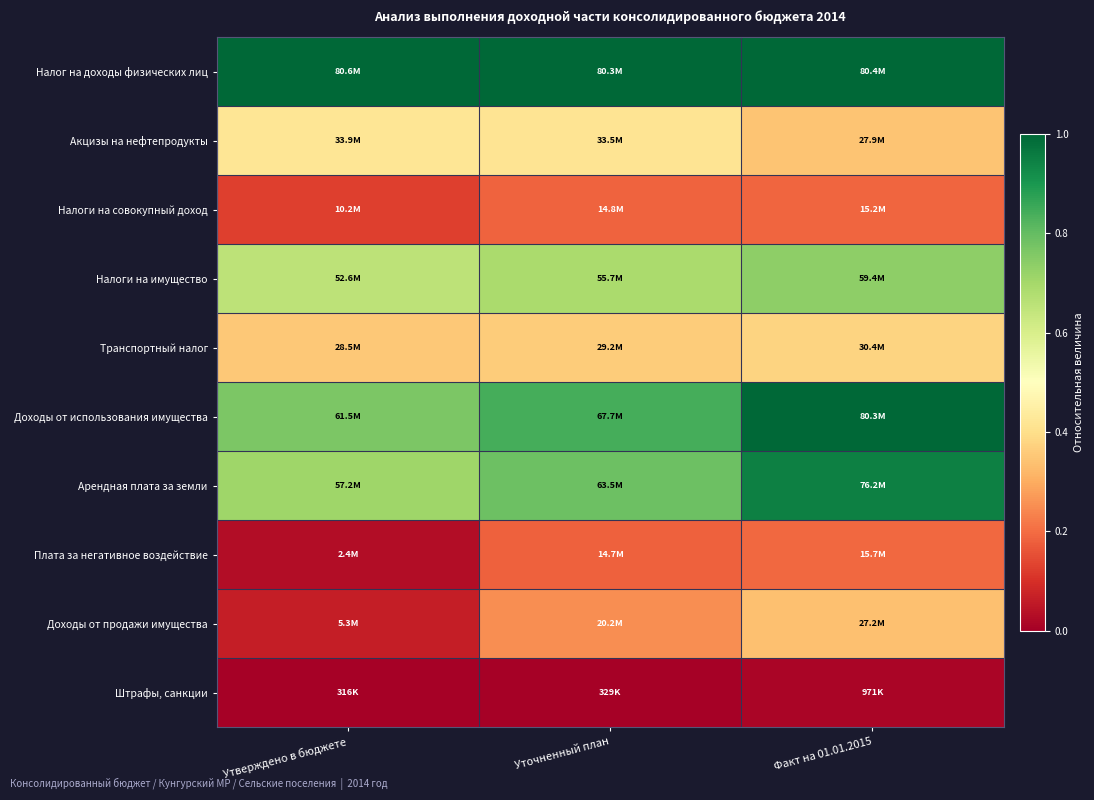

How many distinct data groups are displayed?

10